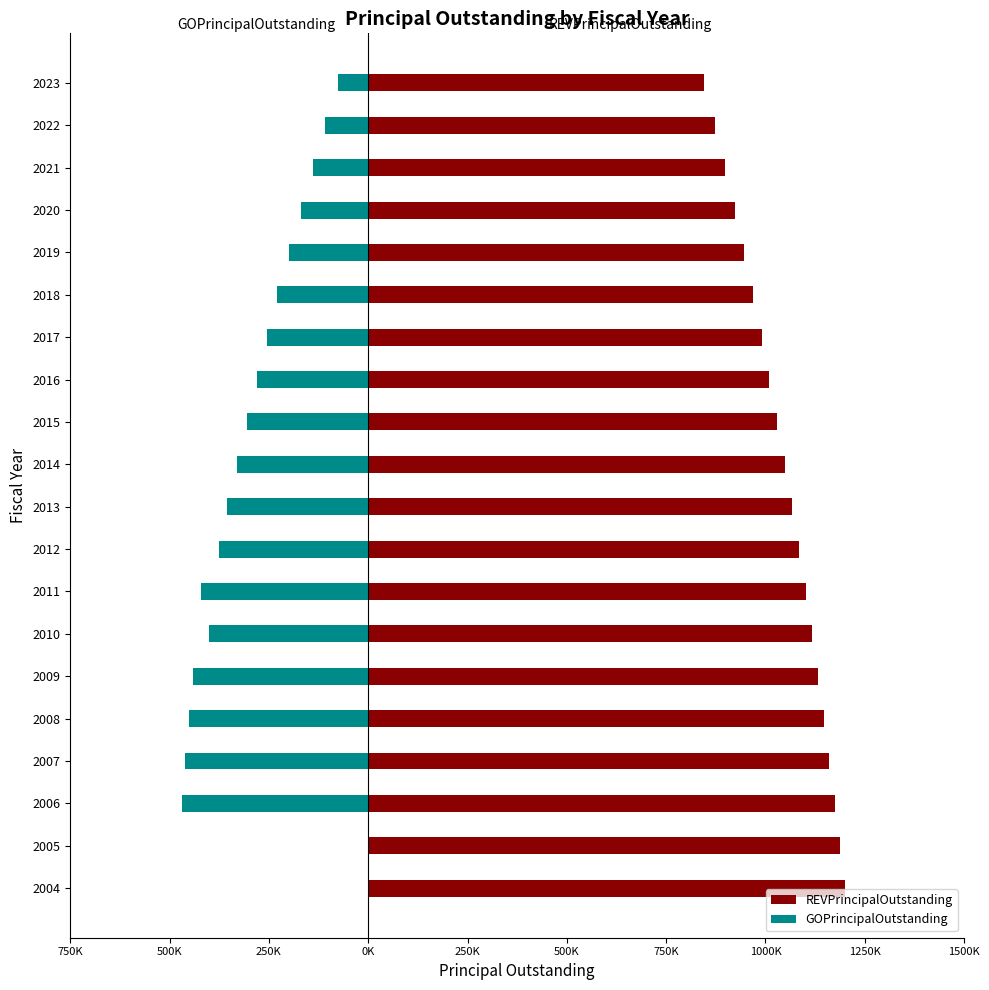

Are the bars grouped side by side (vs. stacked)?

Yes